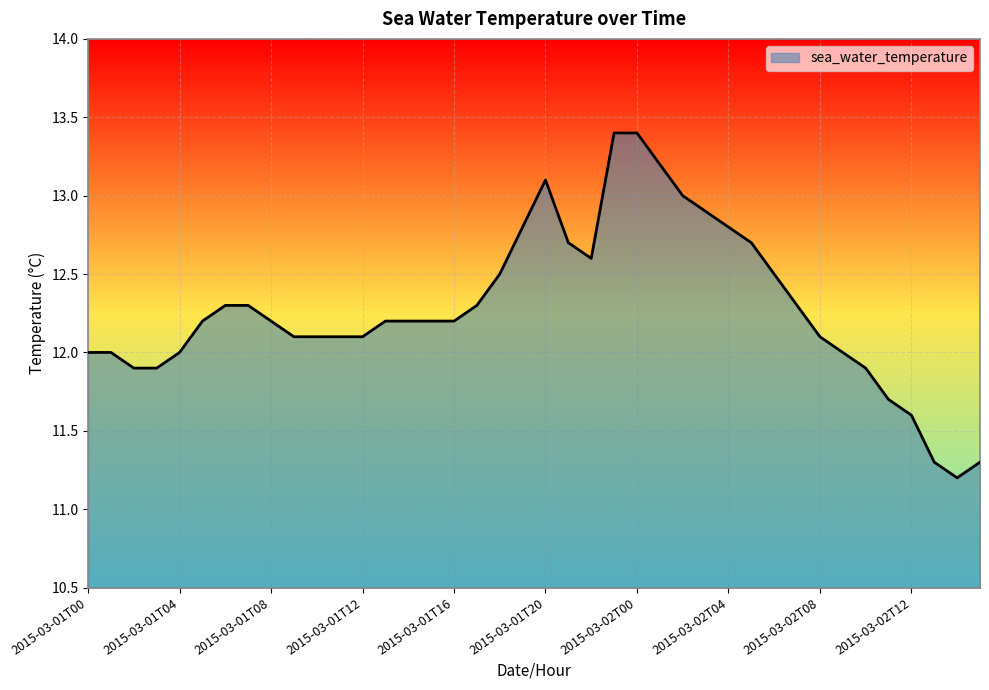

What is the minimum value shown in the chart?

11.2